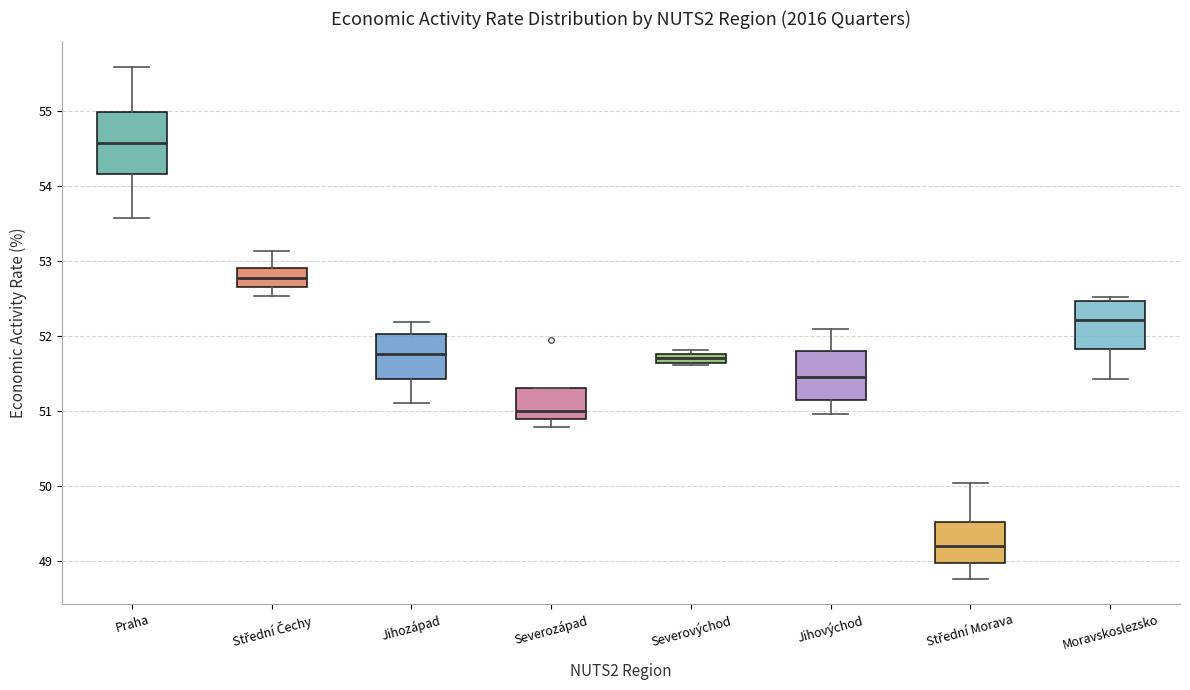

Where does the lower whisker of the box for Střední Čechy end on the y-axis? The values are not printed on the chart, so give them approximately, as read against the axis.

52.5